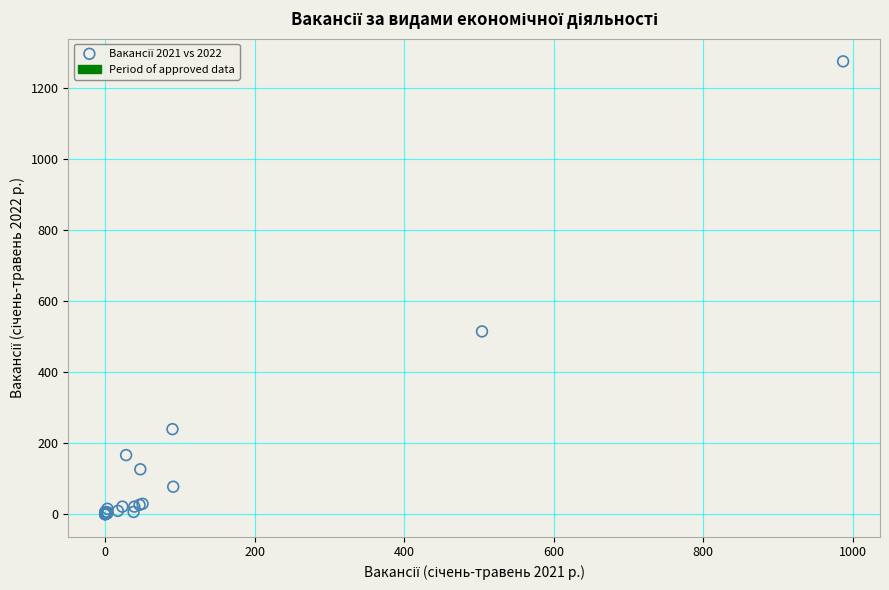

What Y value in the scatter plot is closest to 637?

514